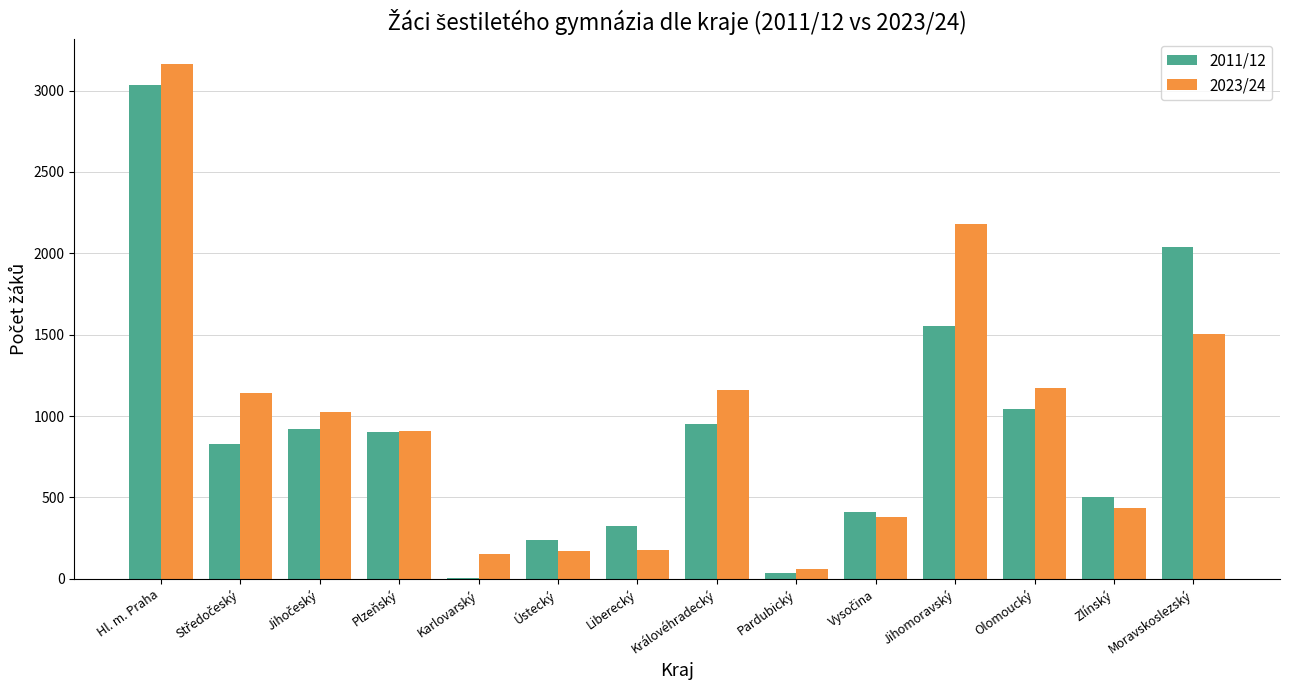

The value of 2023/24 at Zlínský is 262. True or false?

False